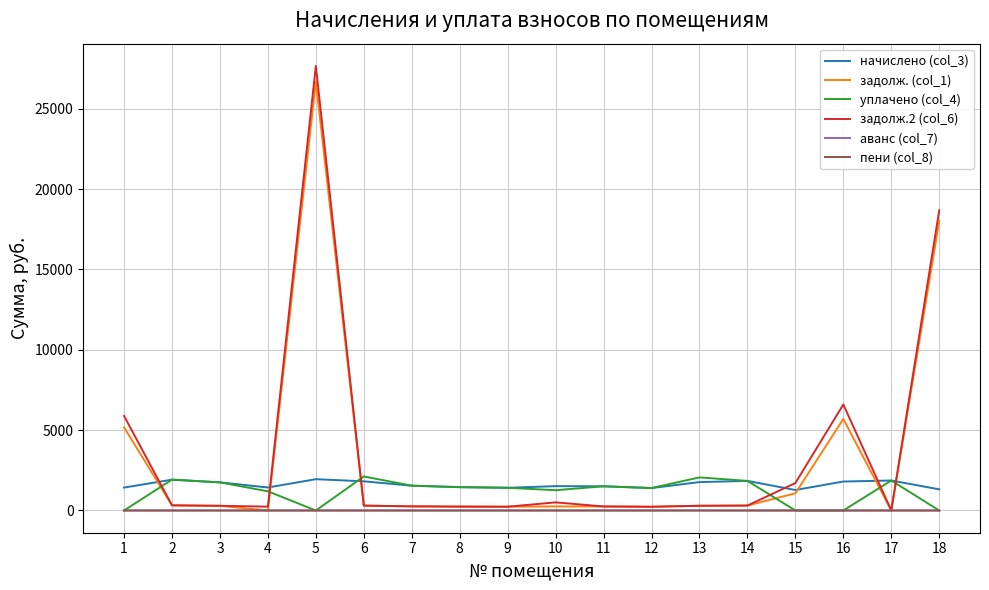

What is the spread (max minus min) of values at 15?

1708.1